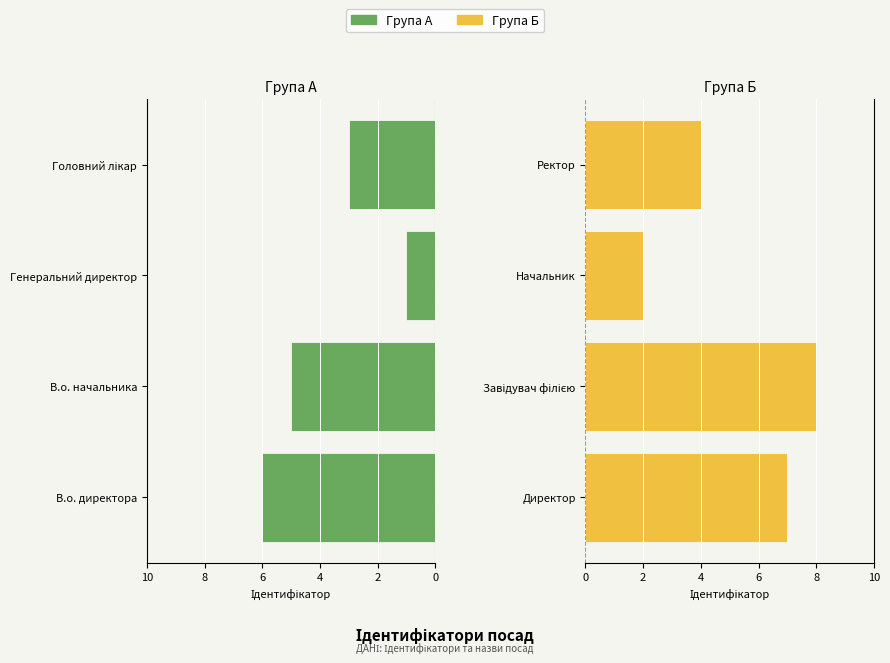

What is the greatest value displayed?

8